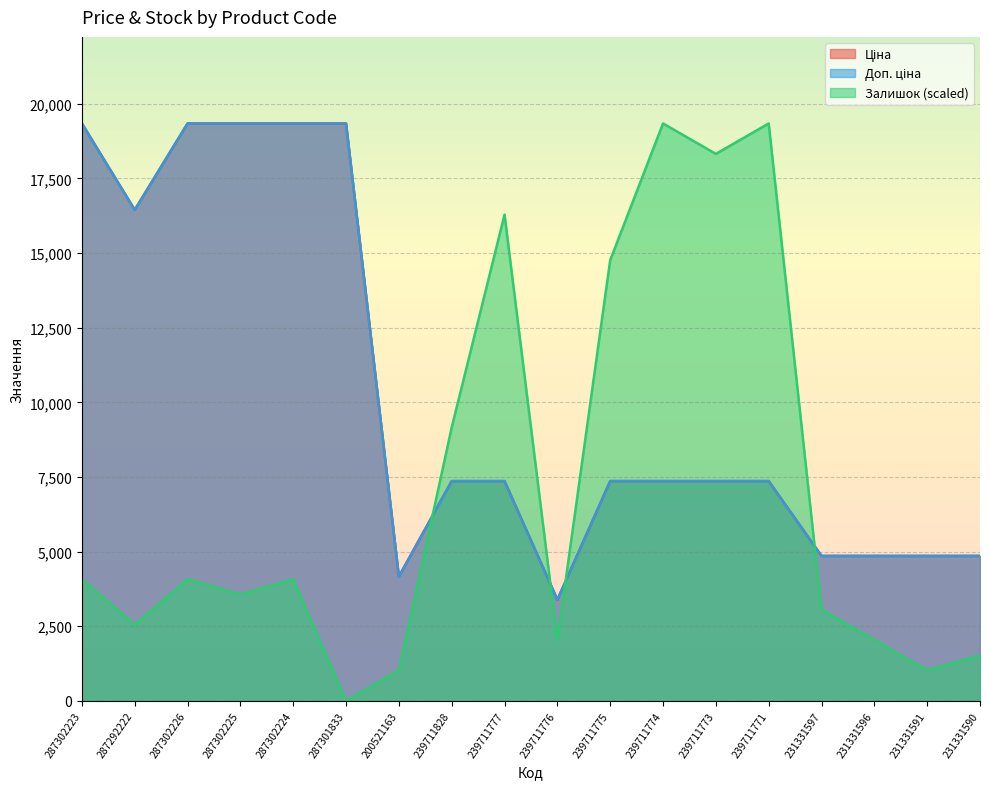

Which series has the largest total across all categories?

Ціна